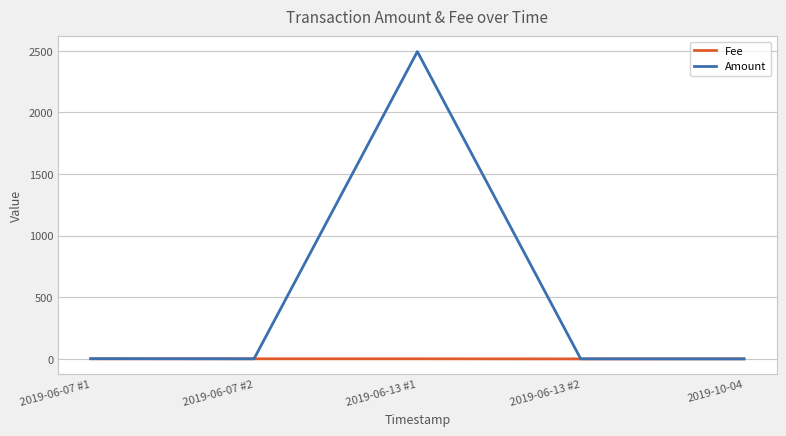

Which series changed the most between 2019-06-07 #2 and 2019-06-13 #1?

Amount